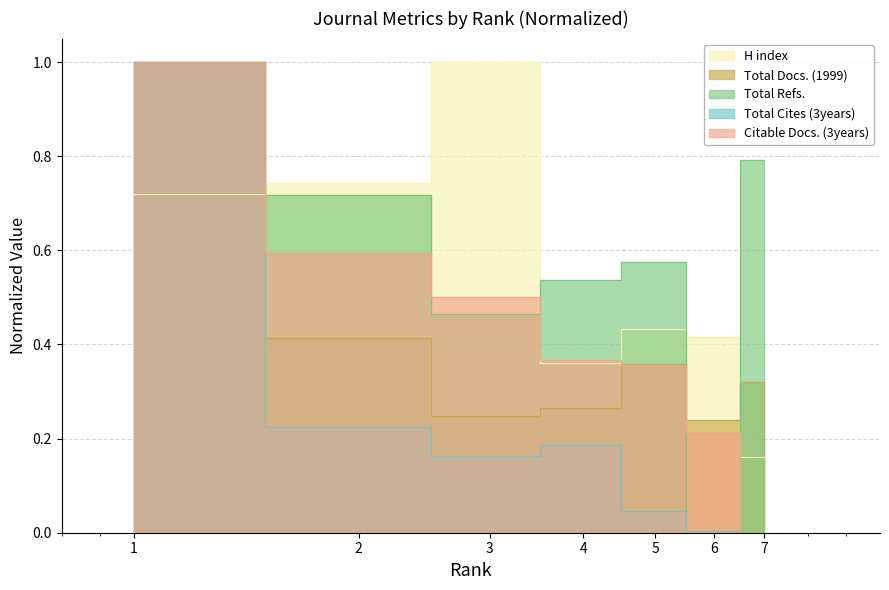

Reading right to left, what are all the values shown in this chart?

H index: 7=0.2	6=0.4	5=0.4	4=0.4	3=1.0	2=0.7	1=0.7
Total Docs. (1999): 7=0.3	6=0.2	5=0.4	4=0.3	3=0.2	2=0.4	1=1.0
Total Refs.: 7=0.8	6=0.0	5=0.6	4=0.5	3=0.5	2=0.7	1=1.0
Total Cites (3years): 7=0.0	6=0.0	5=0.0	4=0.2	3=0.2	2=0.2	1=1.0
Citable Docs. (3years): 7=0.0	6=0.2	5=0.4	4=0.4	3=0.5	2=0.6	1=1.0